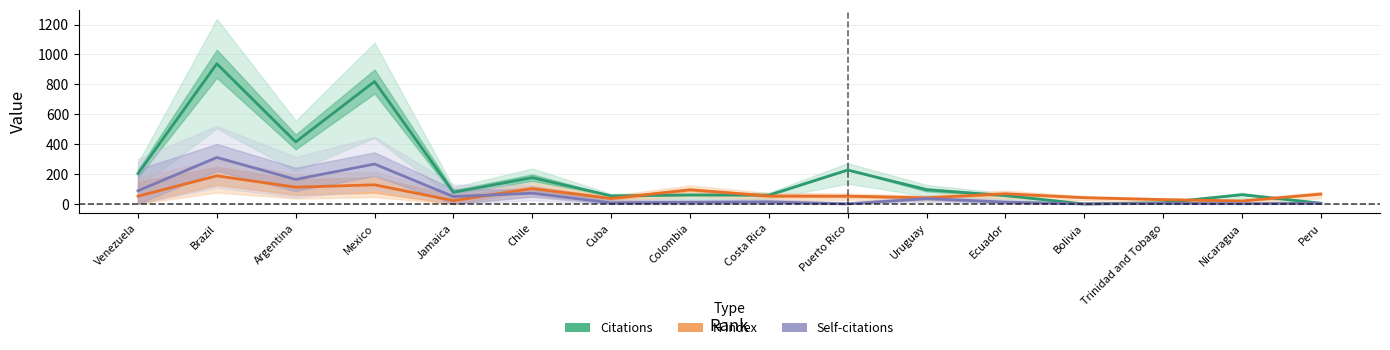

Which category has the lowest value across all series?

Bolivia